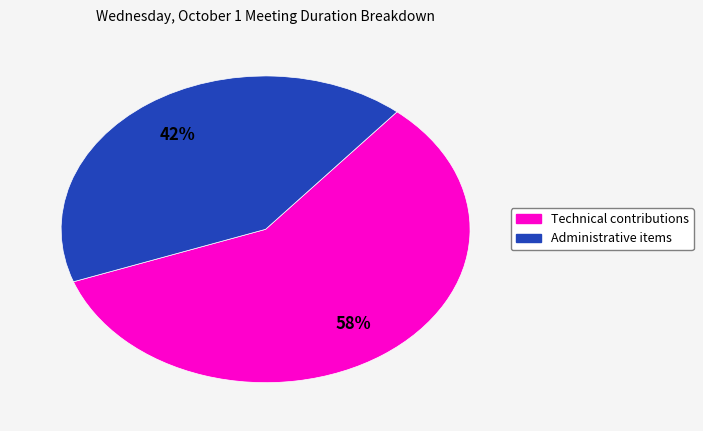

Does any single category account for the majority?

Yes